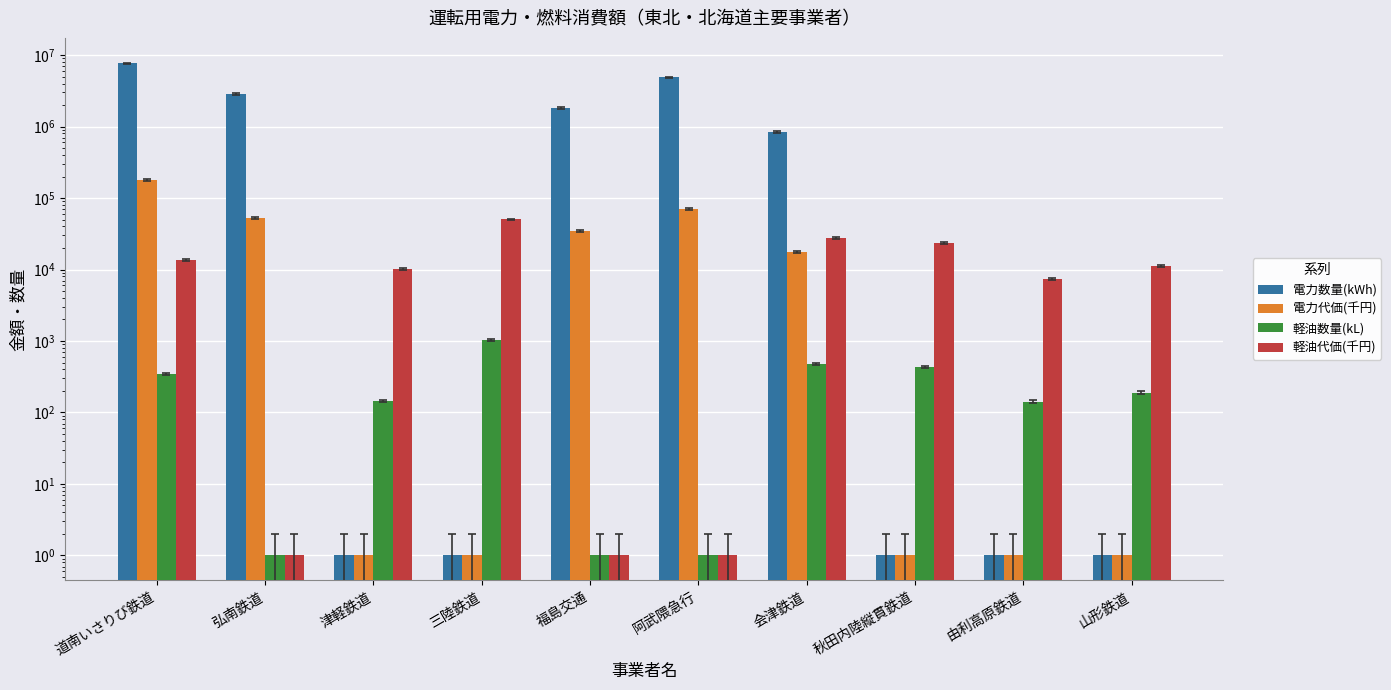

What is the value of the 軽油数量(kL) bar at the 8th from the left?

434